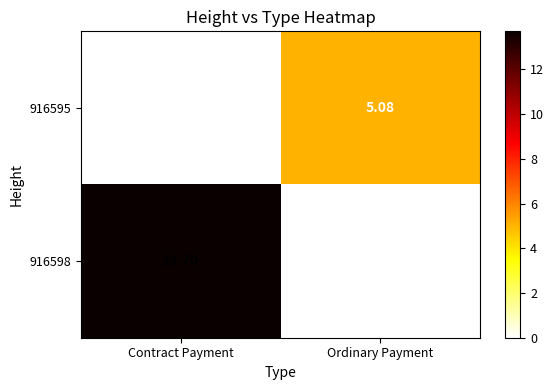

Is the value of 916598 at Contract Payment greater than the value of 916595 at Ordinary Payment?

Yes